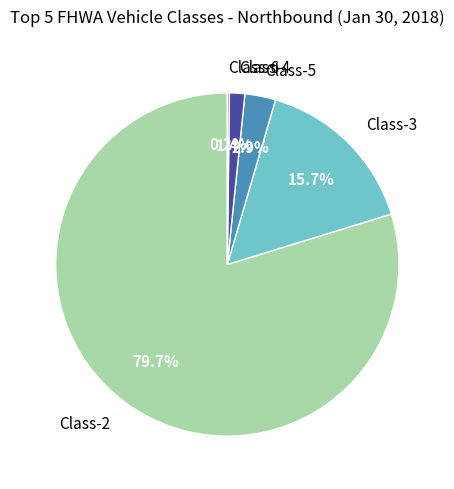

Is there any slice that represents more than half of the pie?

Yes